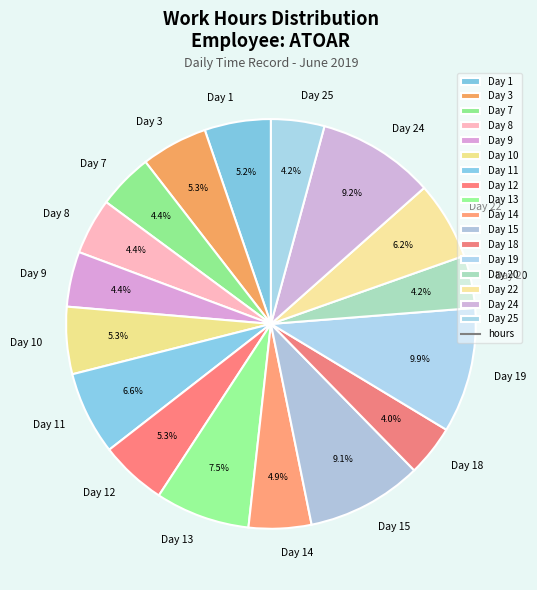

Approximately how many times larger is the value at Day 24 compared to Day 20?

2.2